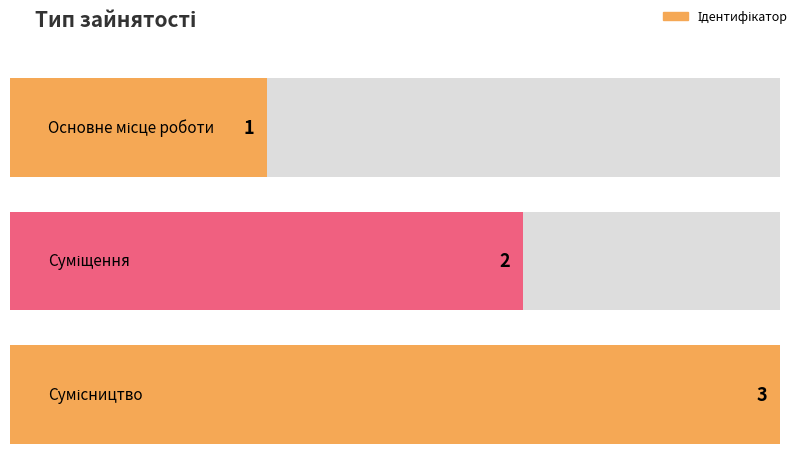

What is the label of the 3rd bar from the right?

Основне місце роботи